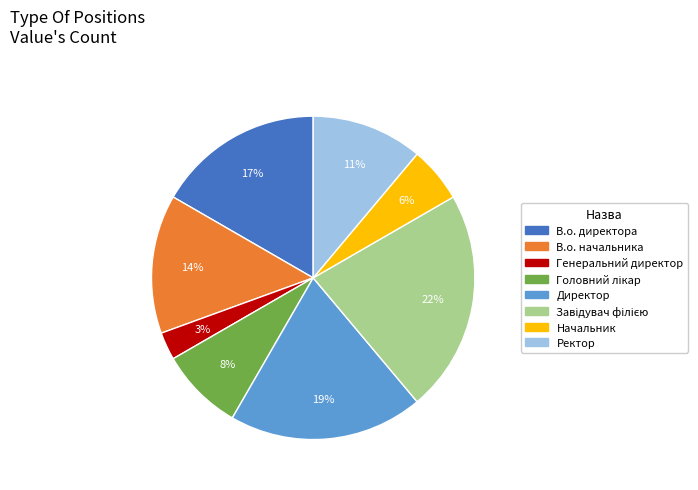

Does Начальник account for over 50% of the chart?

No